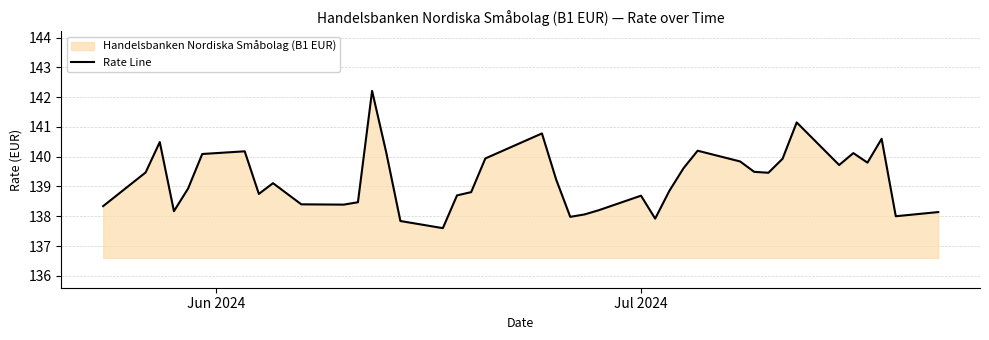

What is the difference between the maximum and minimum values?

4.6